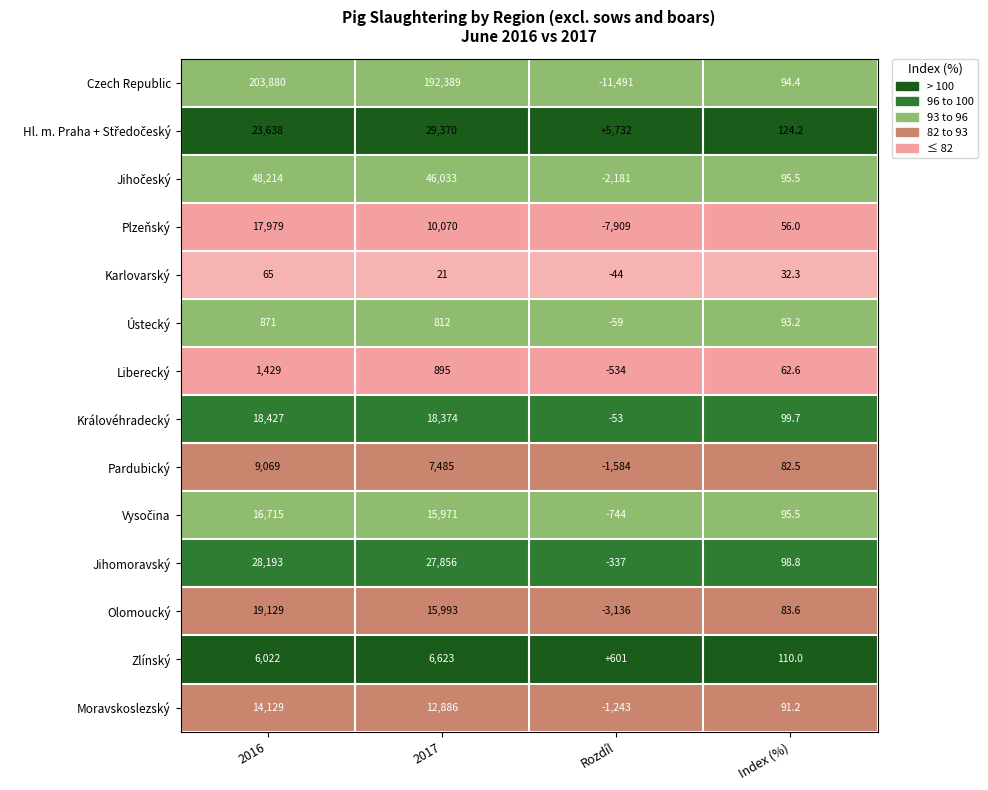

At which label is Moravskoslezský closest to 6443?

Index (%)